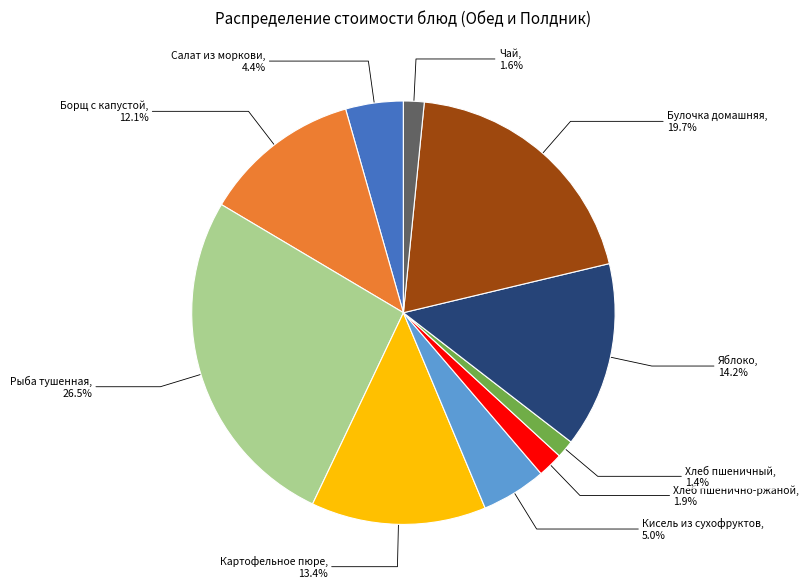

To the nearest percent, what is the combined percentage of Рыба тушенная and Салат из моркови?

31%